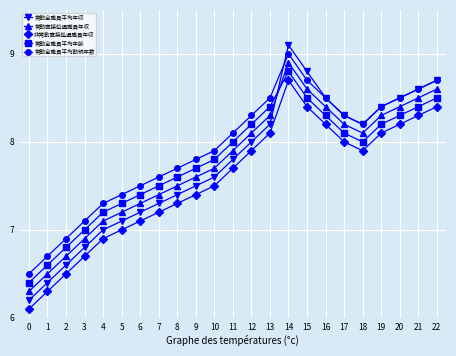

True or false: 常勤全職員平均年齢 has a value of 7.7 at 9.

True